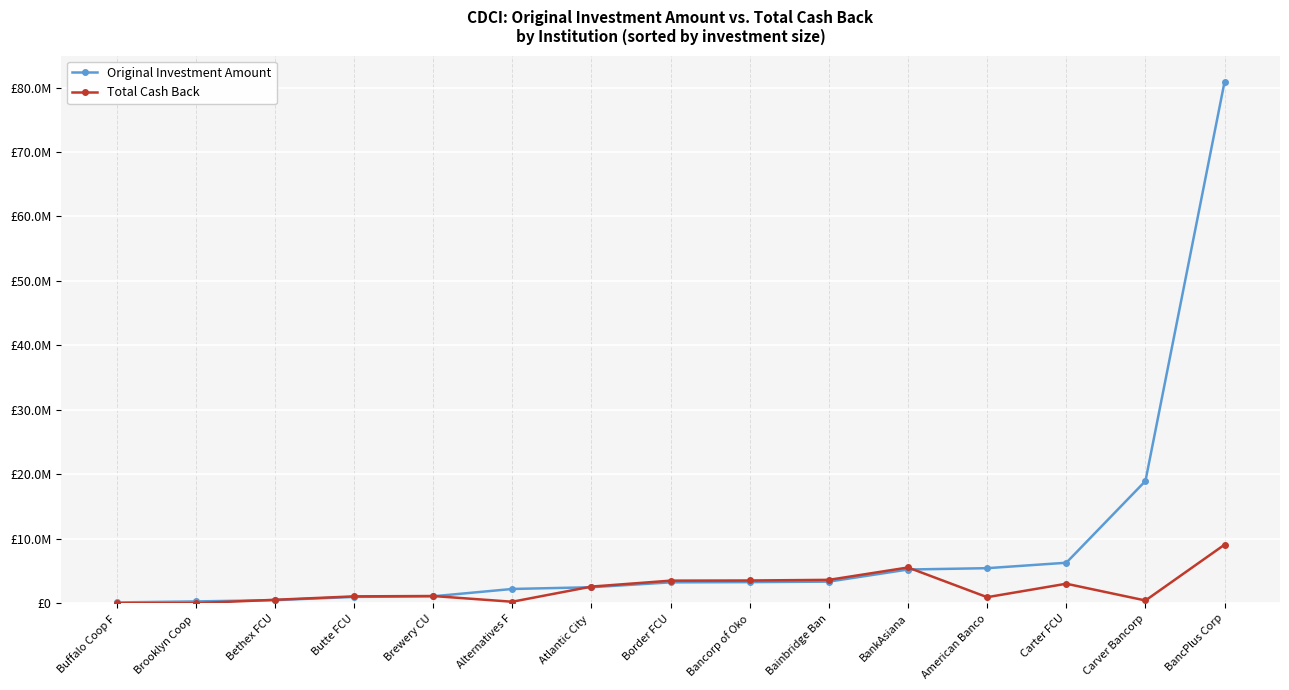

Does the chart have visible grid lines?

Yes